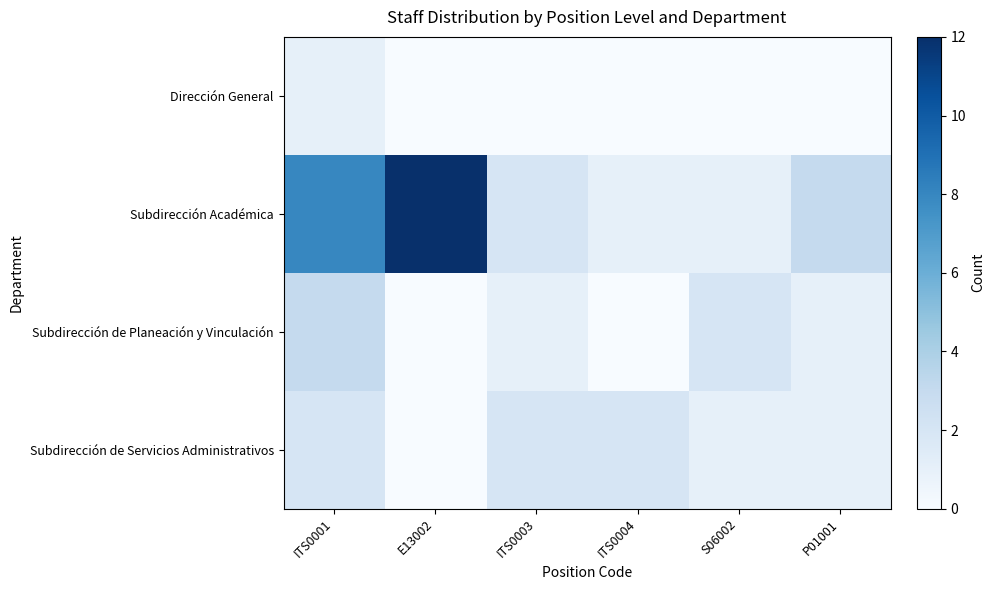

Reading left to right, list all the values displayed in this chart.

Dirección General: ITS0001=1	E13002=0	ITS0003=0	ITS0004=0	S06002=0	P01001=0
Subdirección Académica: ITS0001=8	E13002=12	ITS0003=2	ITS0004=1	S06002=1	P01001=3
Subdirección de Planeación y Vinculación: ITS0001=3	E13002=0	ITS0003=1	ITS0004=0	S06002=2	P01001=1
Subdirección de Servicios Administrativos: ITS0001=2	E13002=0	ITS0003=2	ITS0004=2	S06002=1	P01001=1